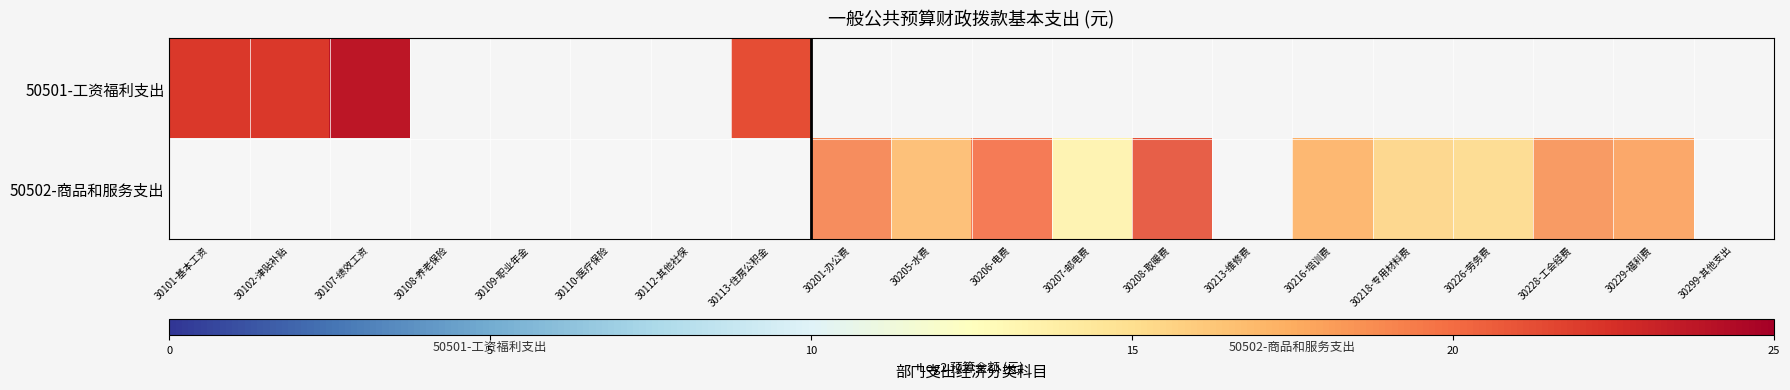

The value of 50502-商品和服务支出 at 30208-取暖费 is 21.3. True or false?

True